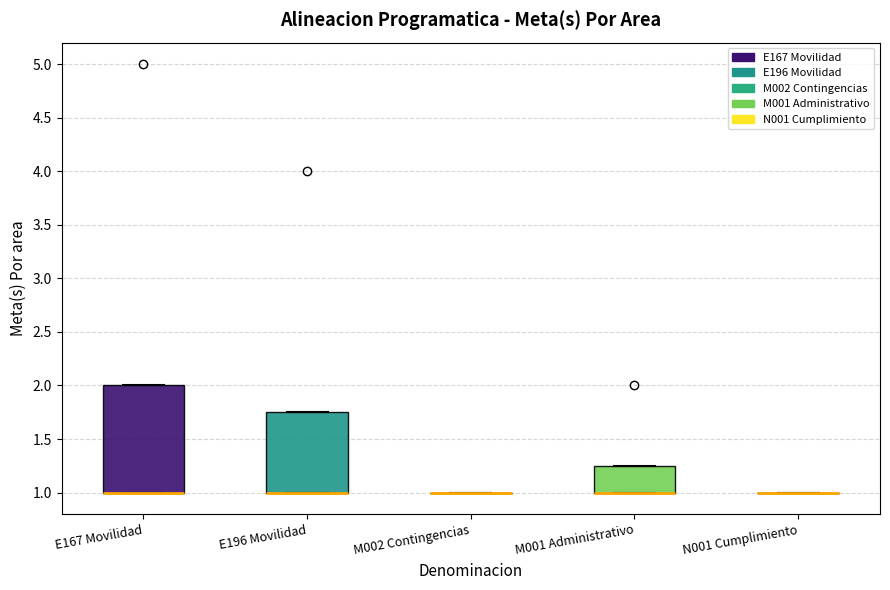

Comparing the boxes themselves (not the whiskers), which one is the tallest?

E167 Movilidad